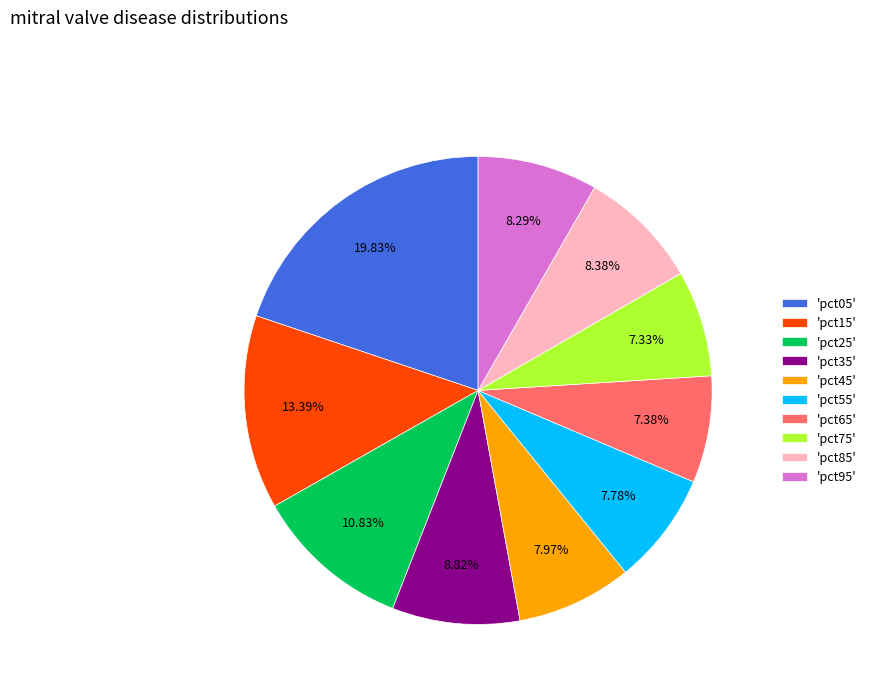

Is 'pct45' the majority of the pie?

No